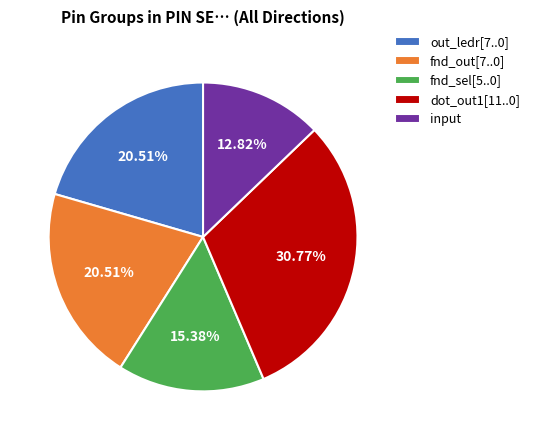

Approximately how many times larger is the value at input compared to dot_out1[11..0]?

0.4